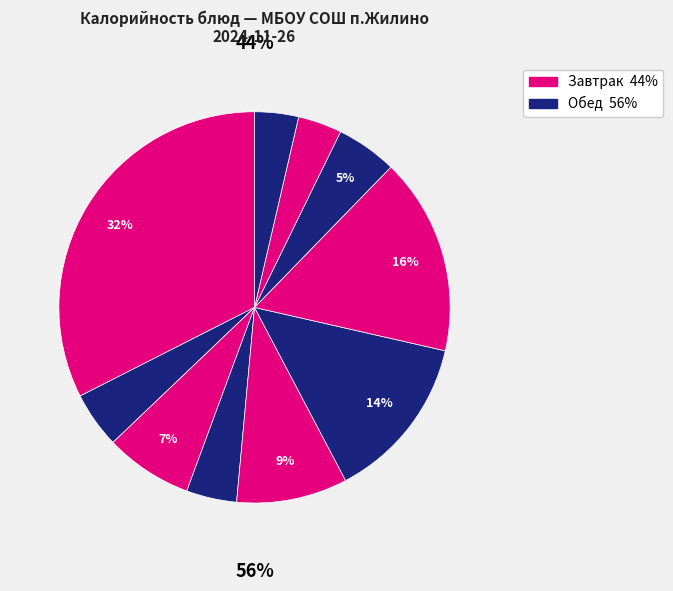

Is there any slice that represents more than half of the pie?

No